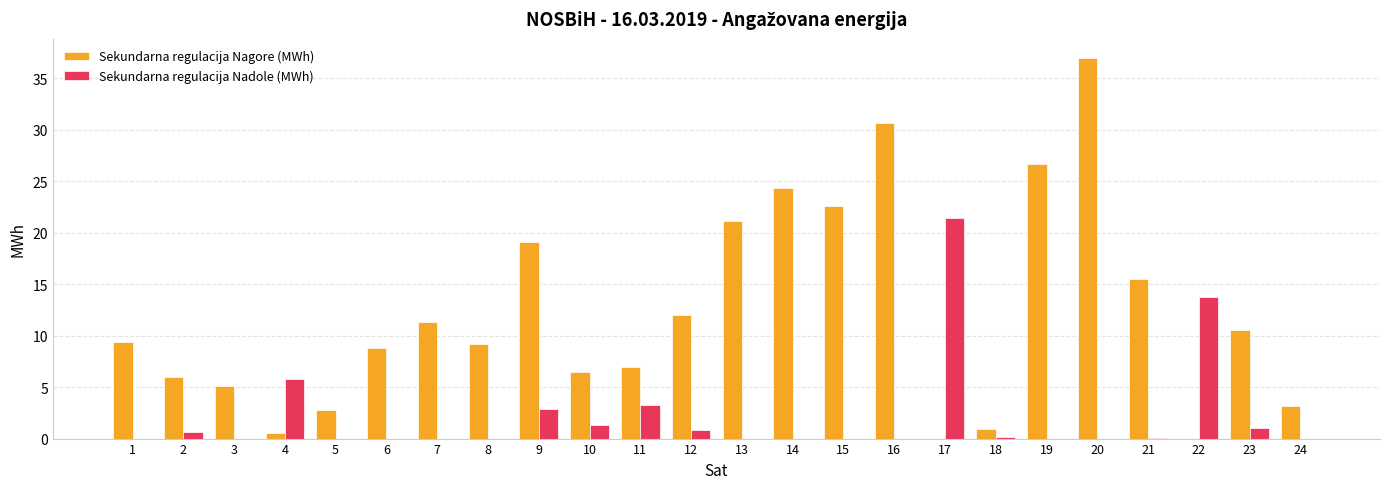

True or false: Sekundarna regulacija Nagore (MWh) has a value of 0.9 at 18.

True